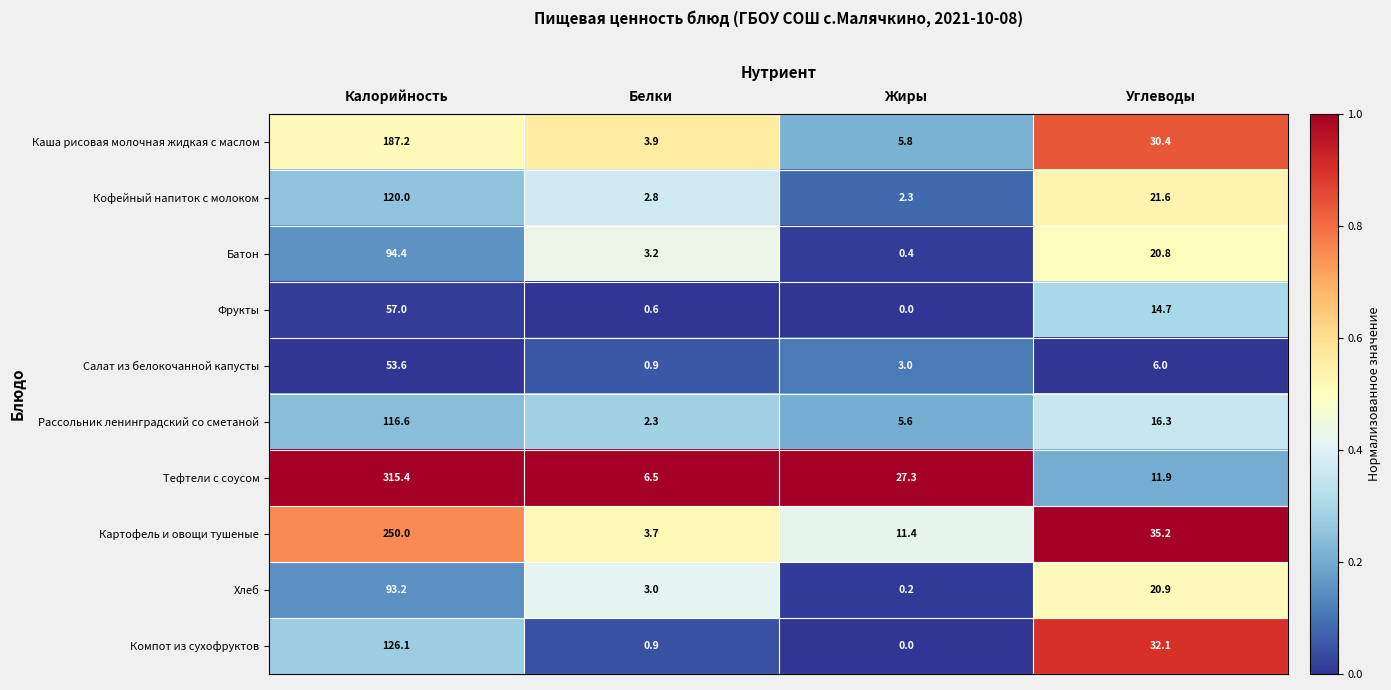

Is it true that Картофель и овощи тушеные equals 6.5 at Жиры?

False